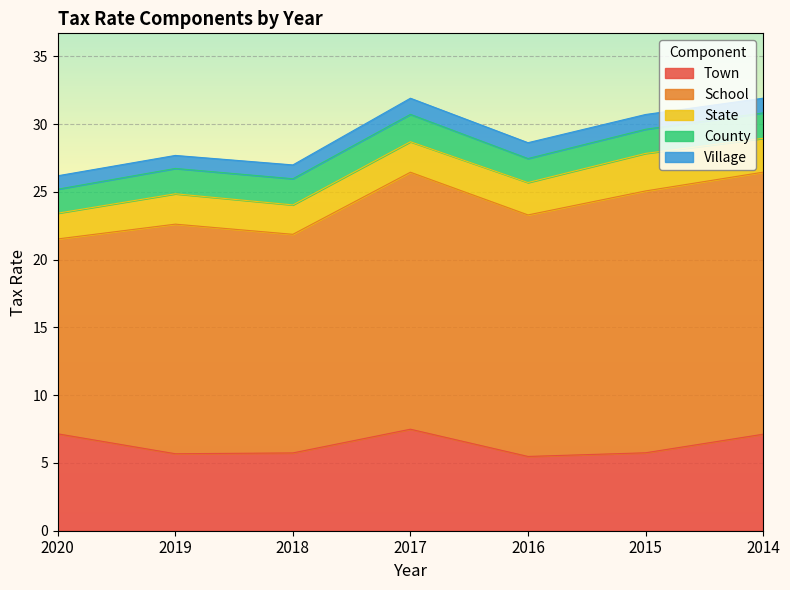

Does the chart display data point markers on the line(s)?

No